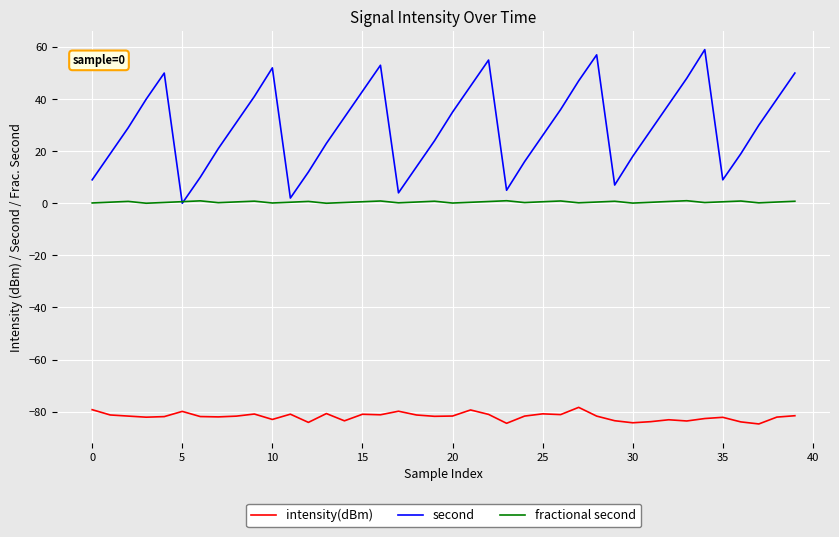

Rank the series by their maximum value, from lowest to highest.

intensity(dBm), fractional second, second